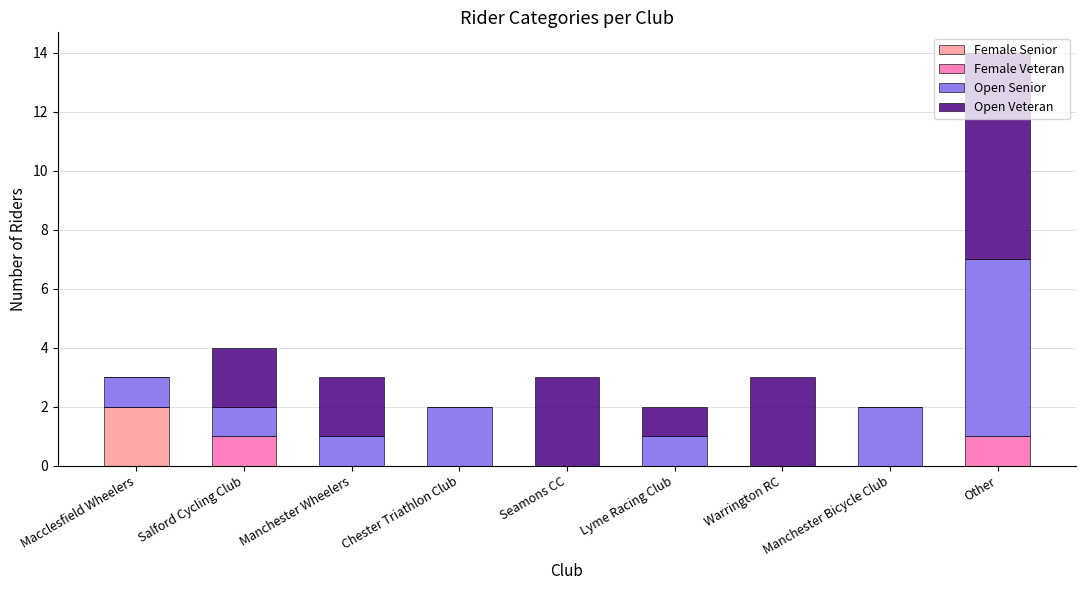

Count the number of categories in the chart.

9